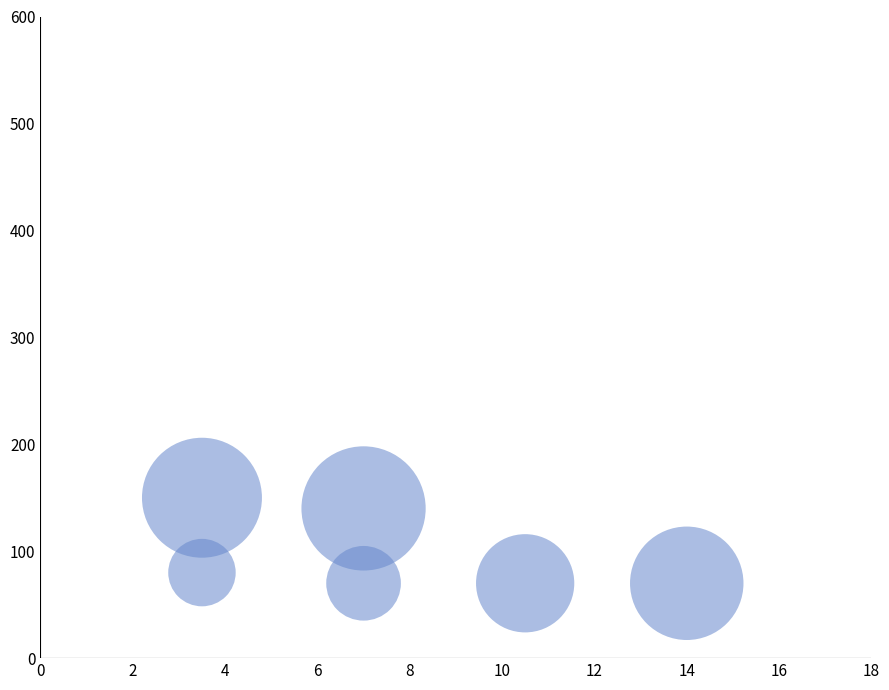

What is the range of Y values (max minus min)?

80